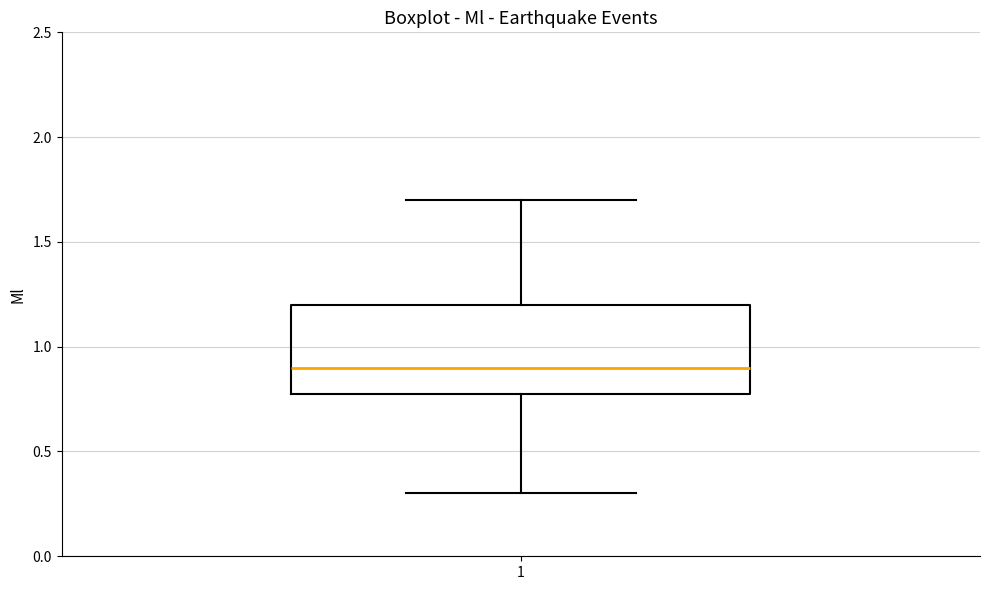

Read this box plot against the y-axis: the position of the median line, the range covered by the box, and the ends of both whiskers. The values are not printed on the chart, so give them approximately, as read against the axis.

median 0.9, box 0.8 to 1.2, whiskers 0.3 to 1.7